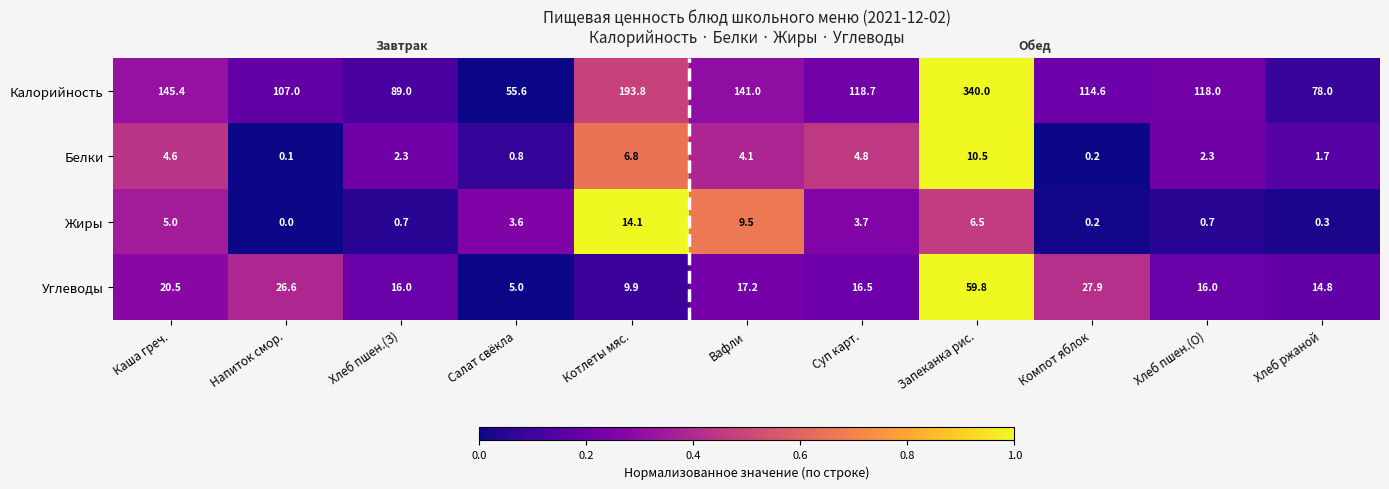

How many values in the Жиры series are below 3?

5